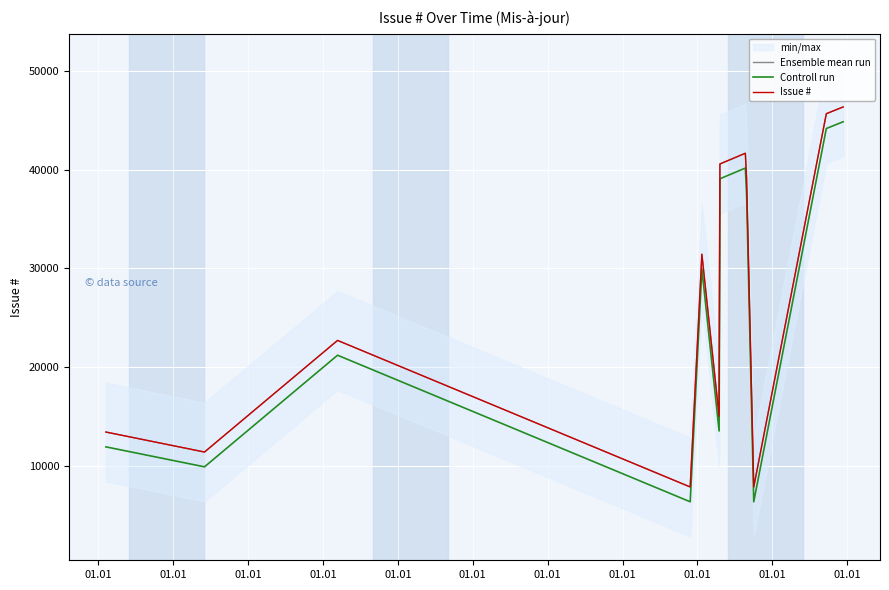

Which series has the largest total across all categories?

Ensemble mean run